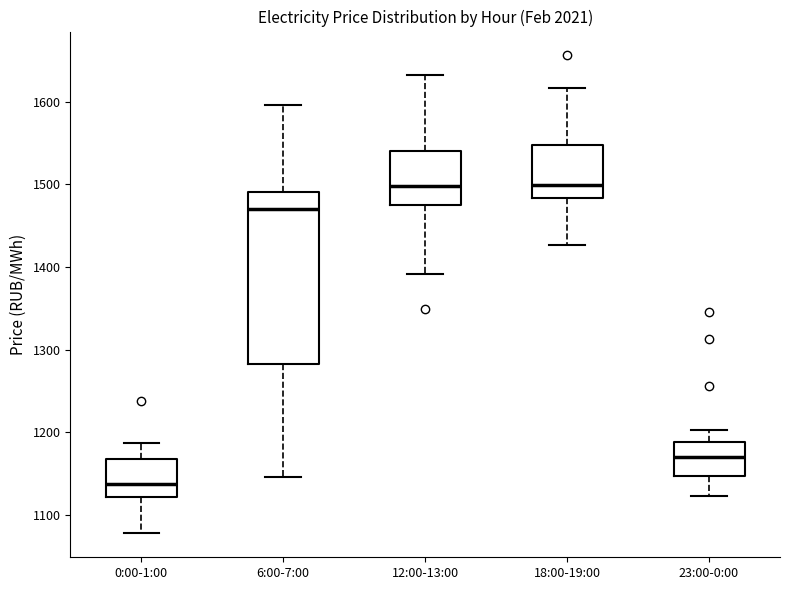

Comparing the boxes themselves (not the whiskers), which one is the tallest?

6:00-7:00